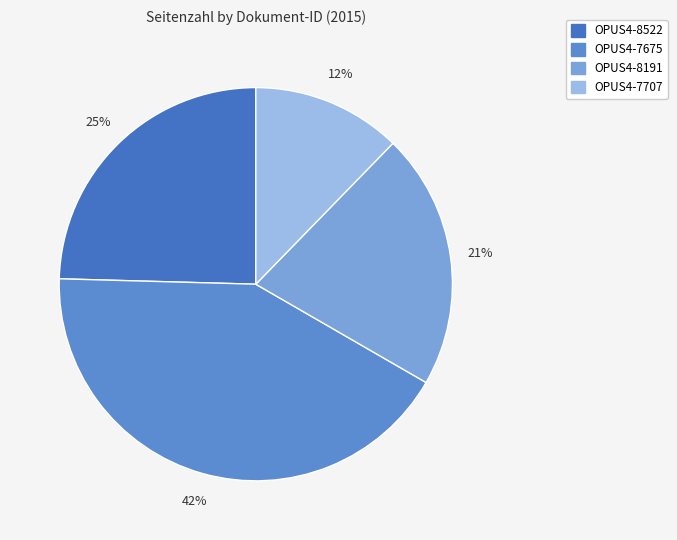

To the nearest percent, what is the combined percentage of OPUS4-8191 and OPUS4-7675?

63%